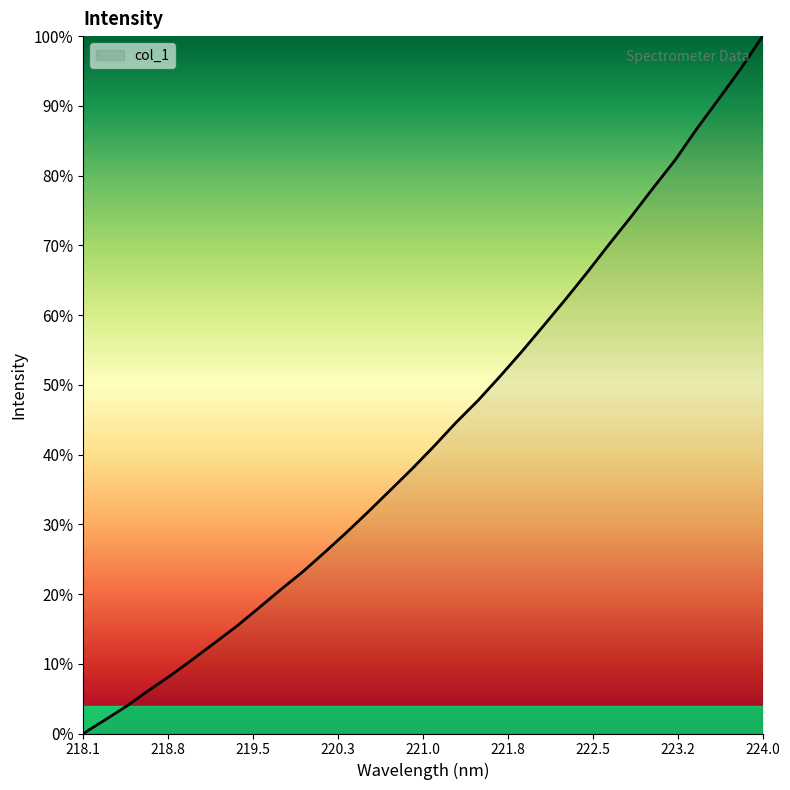

What is the greatest value displayed?

100.0